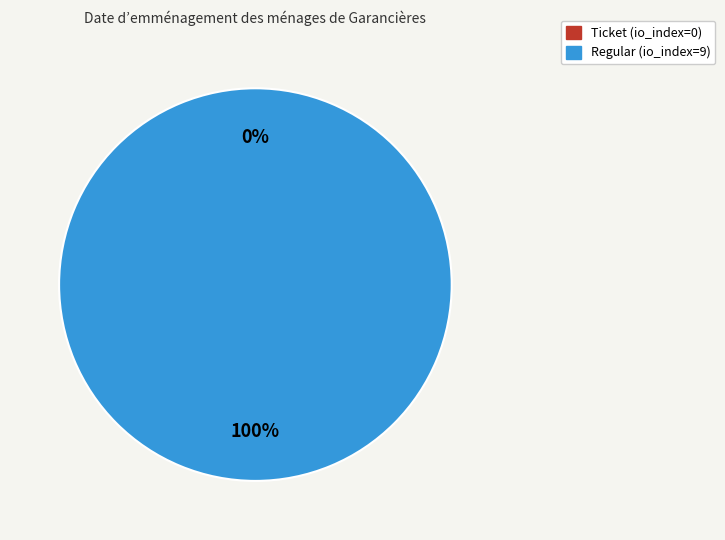

To the nearest percent, what is the difference between the Ticket (io_index=0) and Regular (io_index=9) slice percentages?

100%